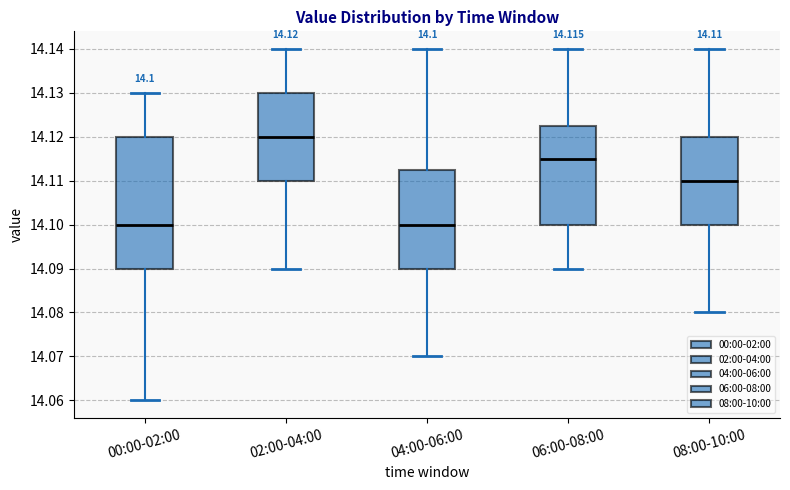

Comparing the boxes themselves (not the whiskers), which one is the tallest?

00:00-02:00